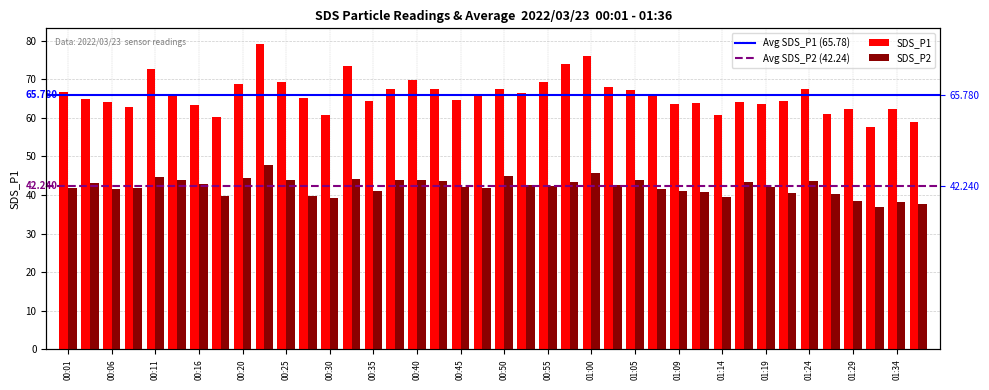

What value does the SDS_P2 series have at 01:24?

43.7